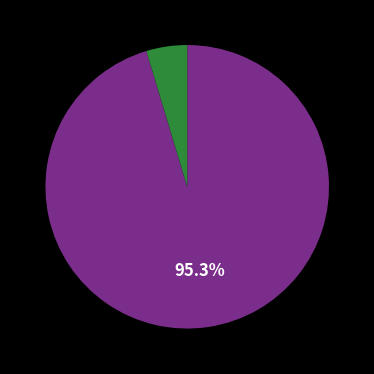

How many segments does this pie chart have?

2